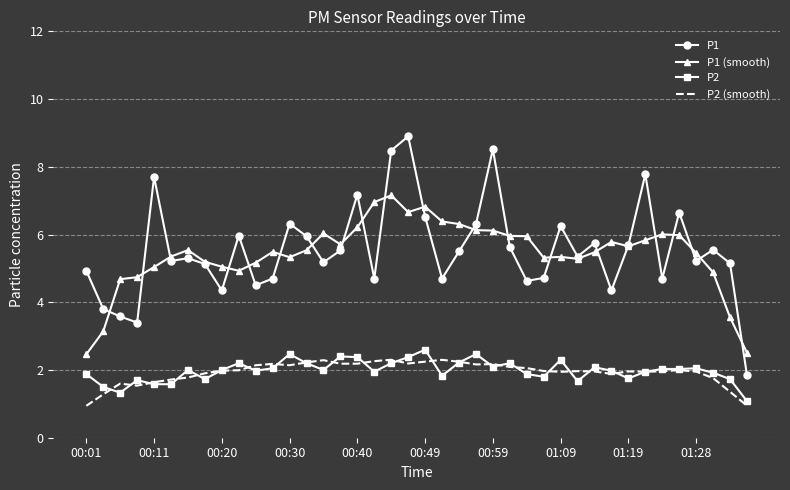

True or false: P2 and P1 (smooth) cross at least once.

False